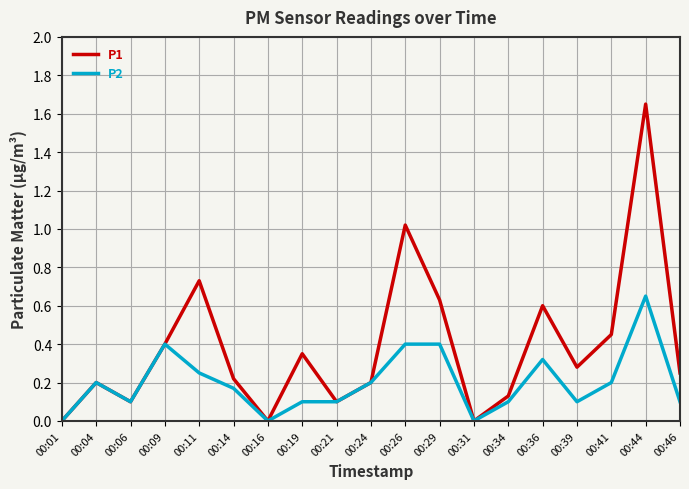

Is it true that P2 equals 0.4 at 00:11?

False